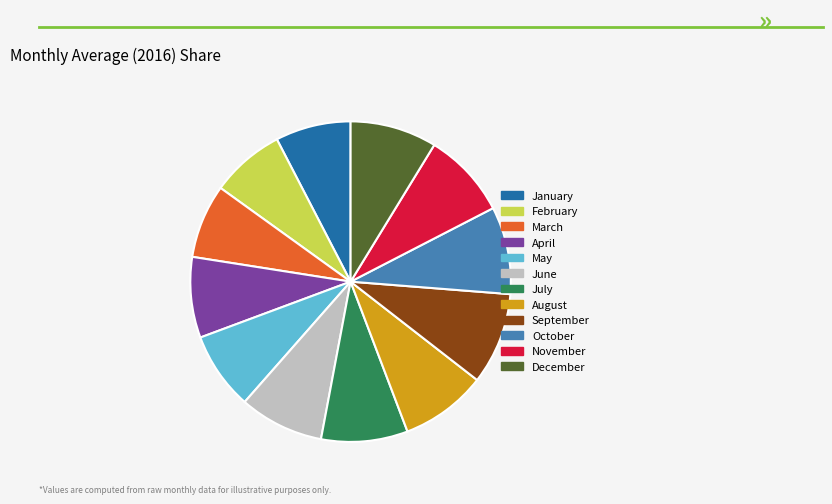

Is the sum of December and January greater than half?

No